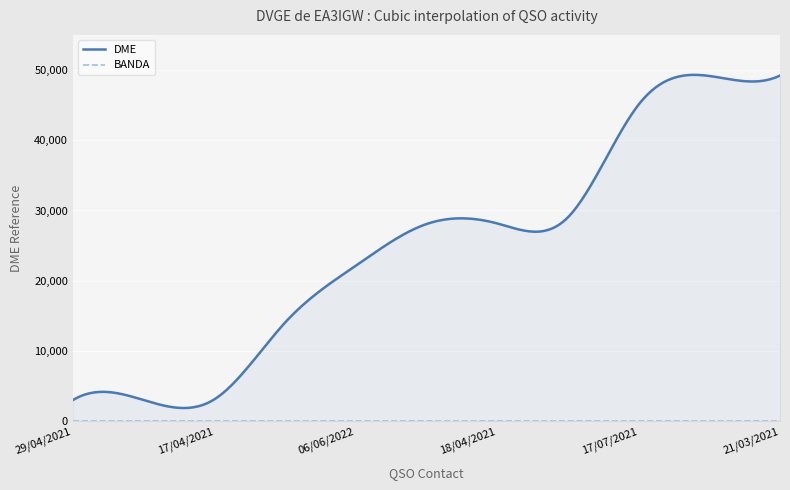

What is the maximum value shown in the chart?

49309.8